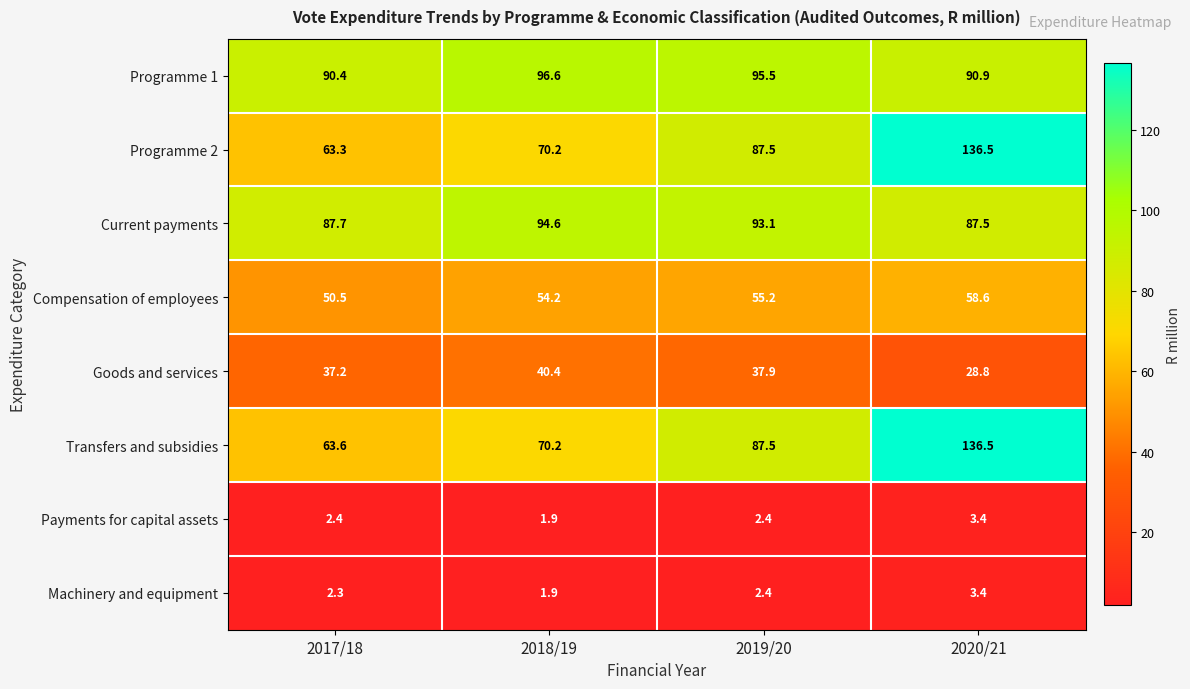

True or false: Programme 2 has a value of 87.1 at 2017/18.

False